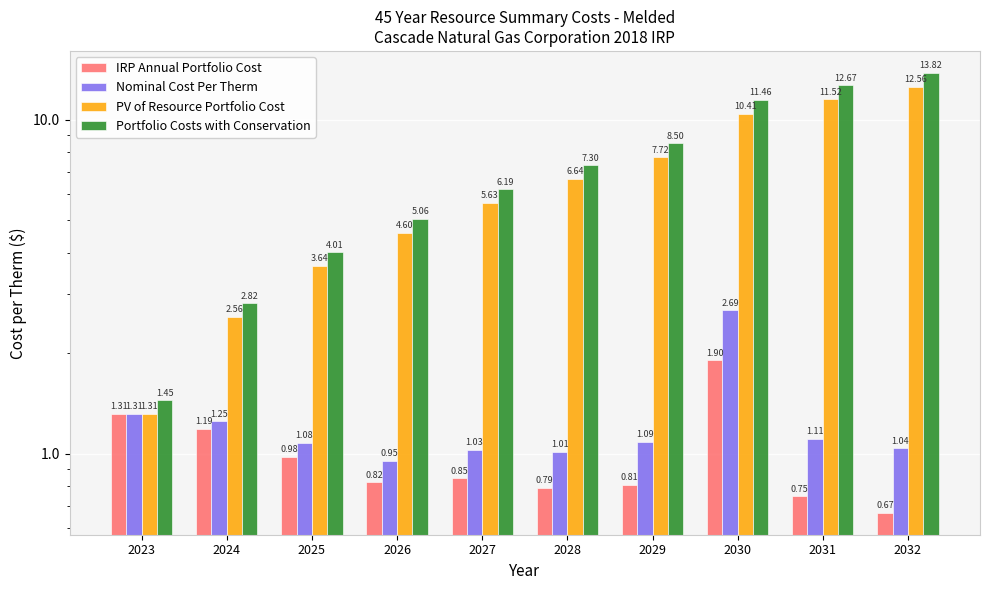

At which label is PV of Resource Portfolio Cost closest to 6?

2027